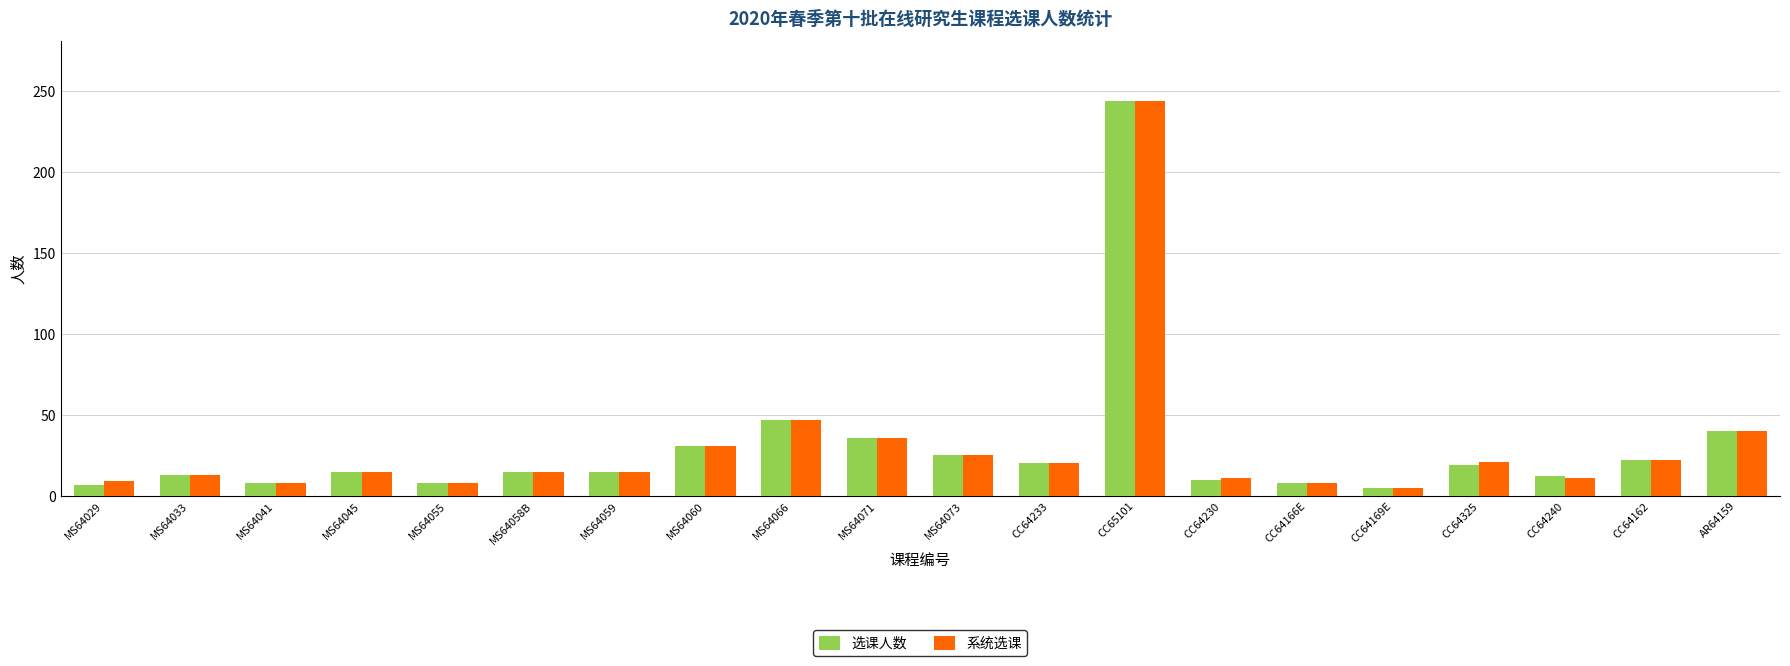

At which category is the sum across all series the highest?

CC65101